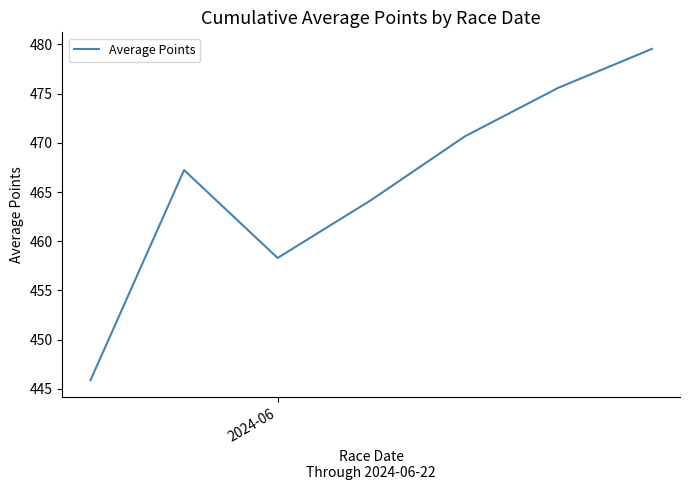

How many interior local valleys (lower than both neighbors) does the data have?

1